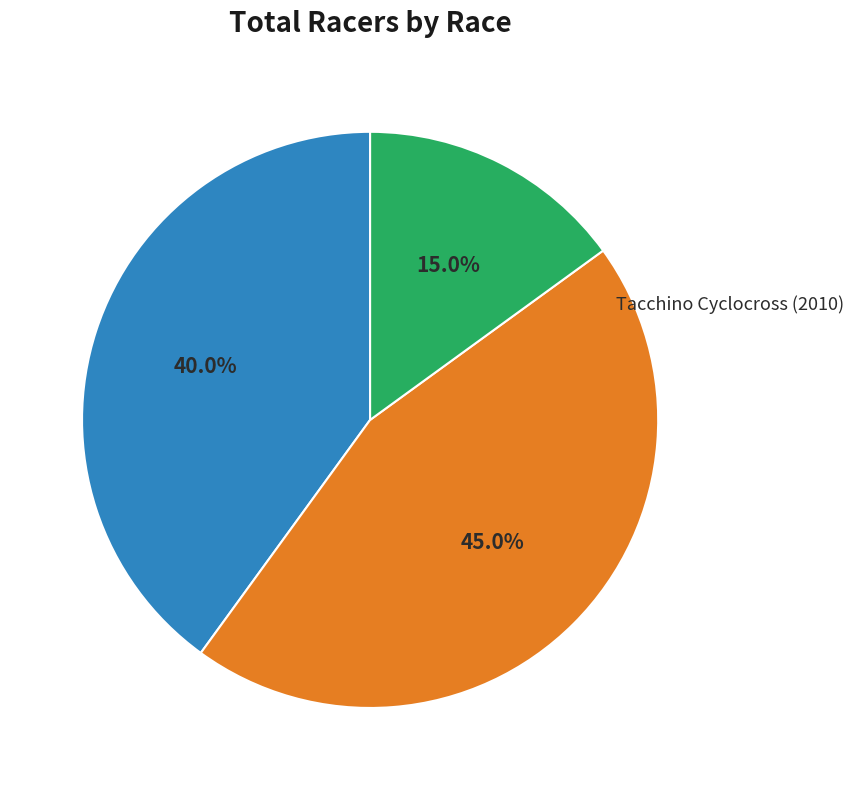

Is there a majority slice in this chart?

No